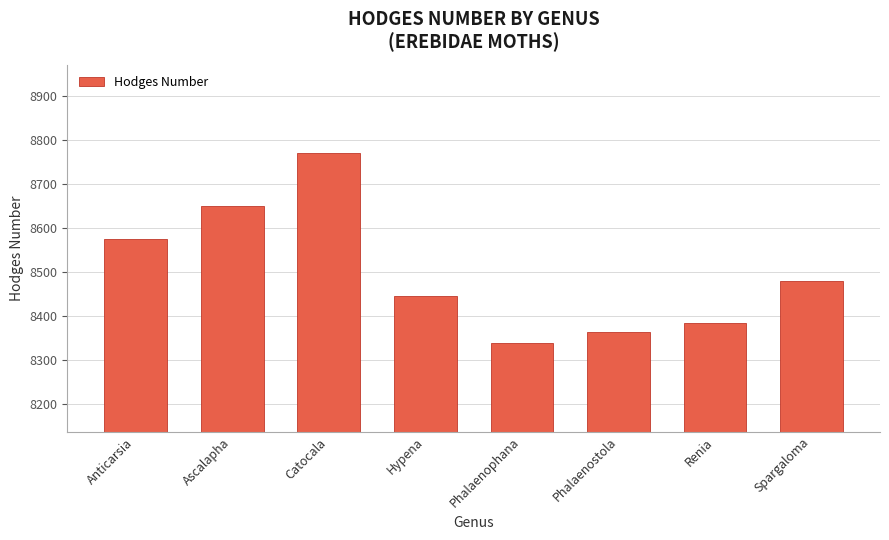

What is the difference between the maximum and minimum values?

432.0